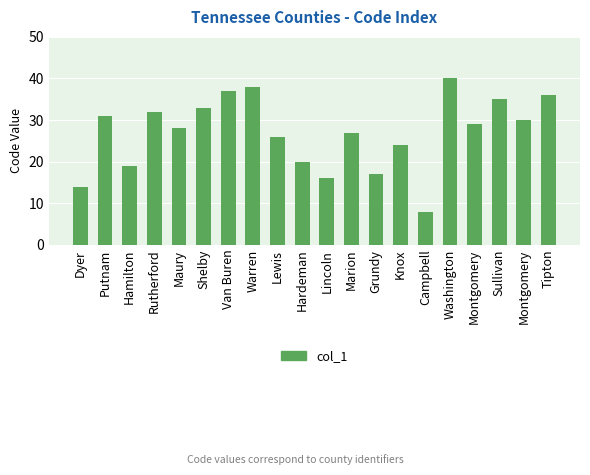

What is the greatest value displayed?

40